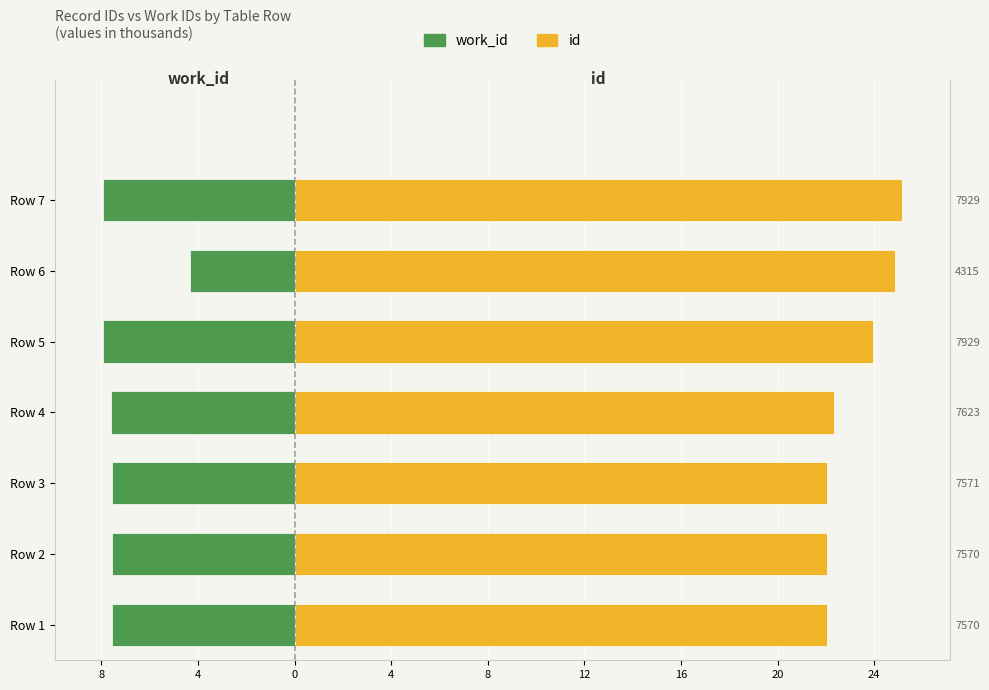

List the series in order of their peak value, highest first.

id, work_id